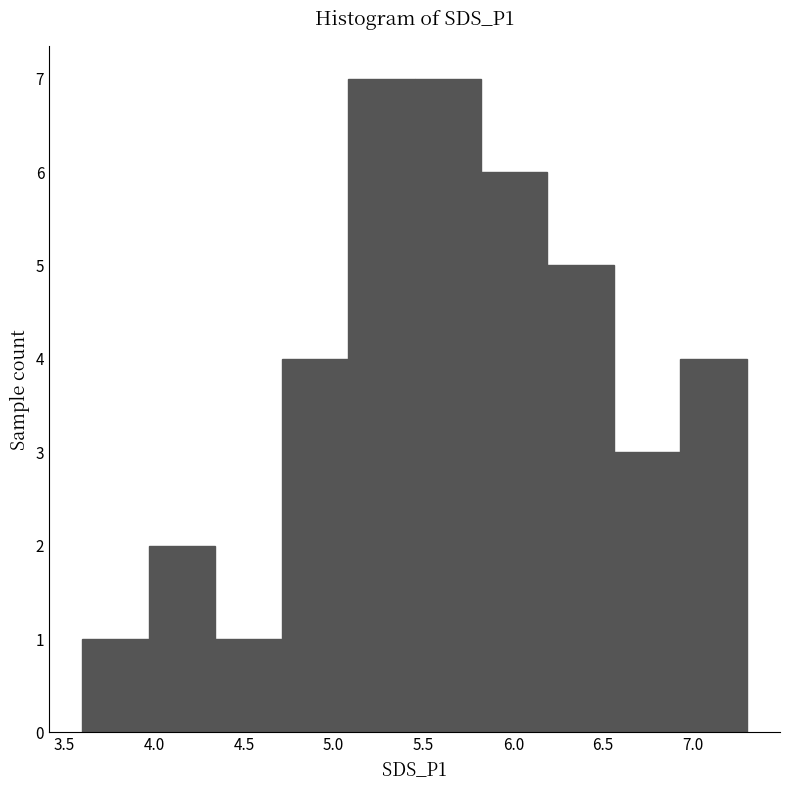

Reading left to right, transcribe this chart: for each bar, give the range it covers on the x-axis and its height. Neither the bar edges nor the heights are printed on the chart, so give them approximately, as read against the axes.

3.60 to 3.97: 1
3.97 to 4.34: 2
4.34 to 4.71: 1
4.71 to 5.08: 4
5.08 to 5.45: 7
5.45 to 5.82: 7
5.82 to 6.19: 6
6.19 to 6.56: 5
6.56 to 6.93: 3
6.93 to 7.30: 4